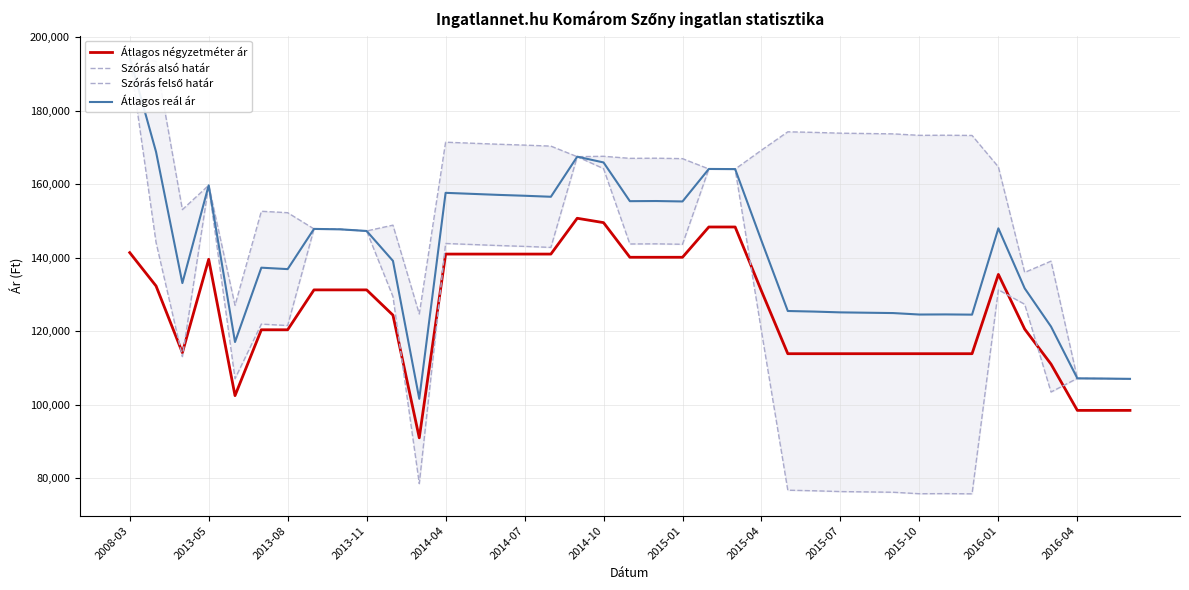

True or false: Szórás alsó határ and Szórás felső határ intersect in this chart.

False